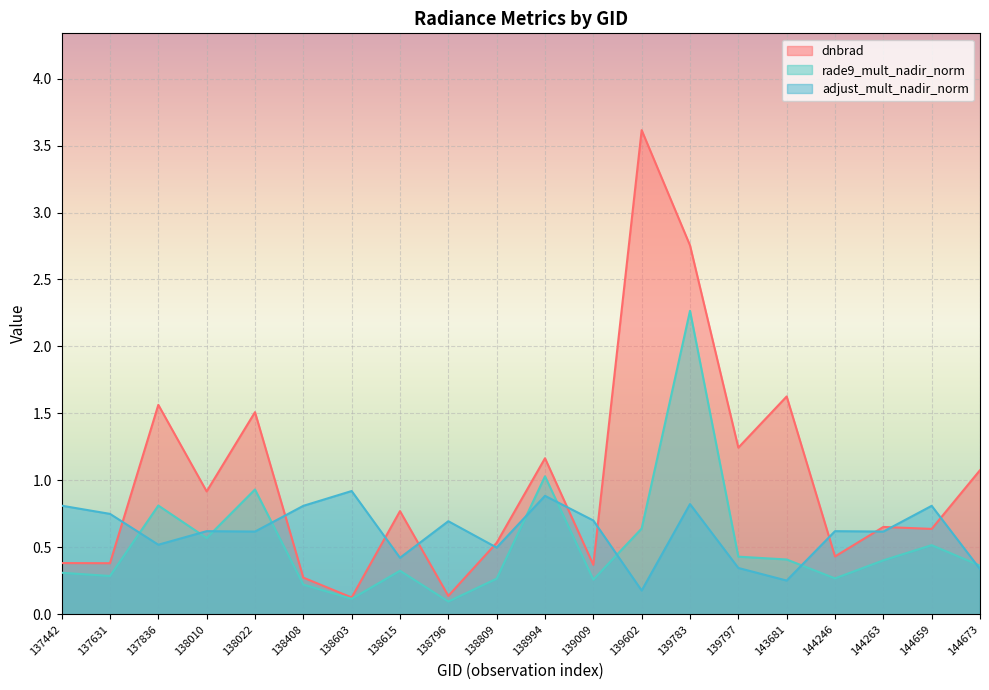

Count the number of categories in the chart.

20